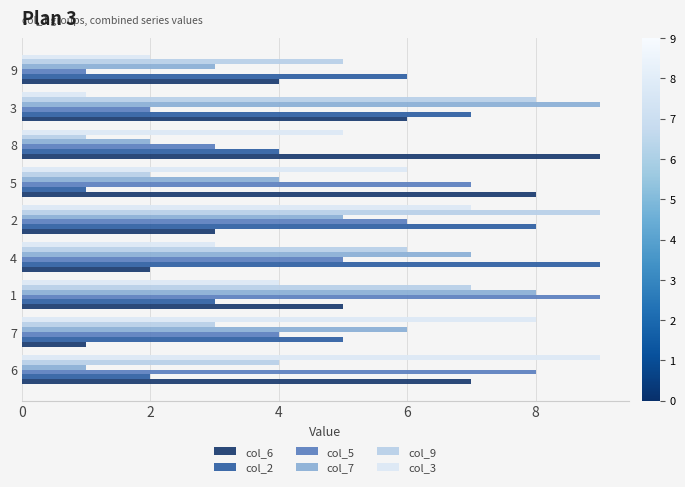

At which category is the sum across all series the highest?

2